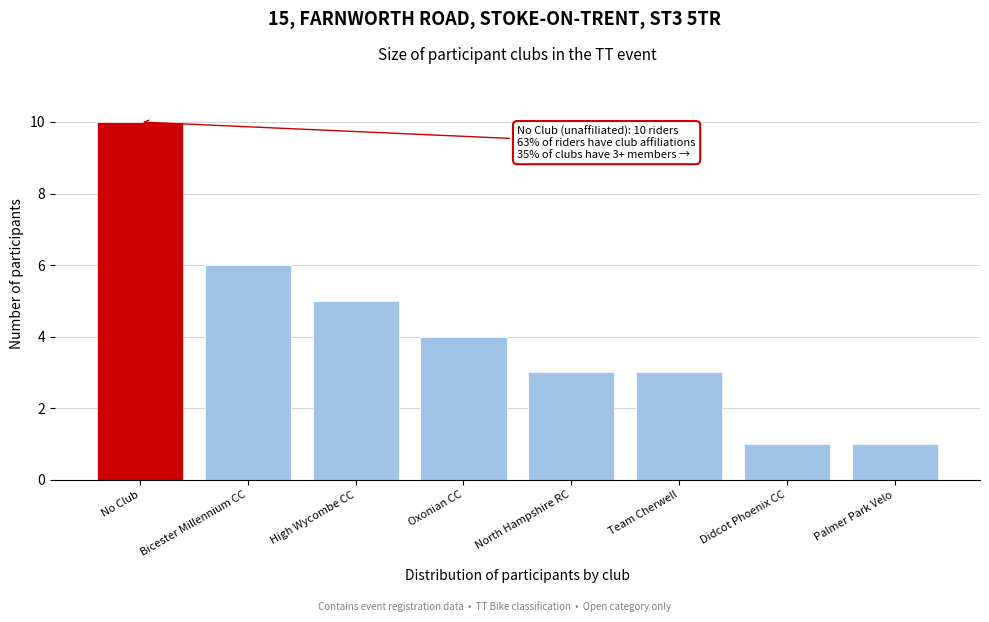

Reading left to right, extract all data points from this chart.

10	6	5	4	3	3	1	1